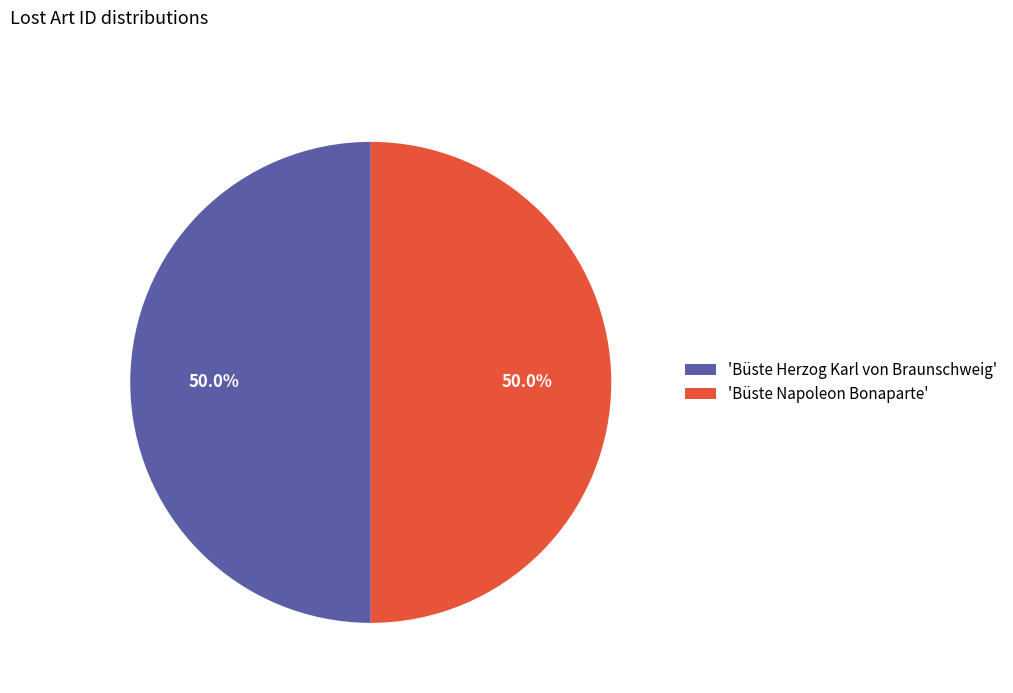

What is the ratio of the value at 'Büste Napoleon Bonaparte' to the value at 'Büste Herzog Karl von Braunschweig'?

1.0